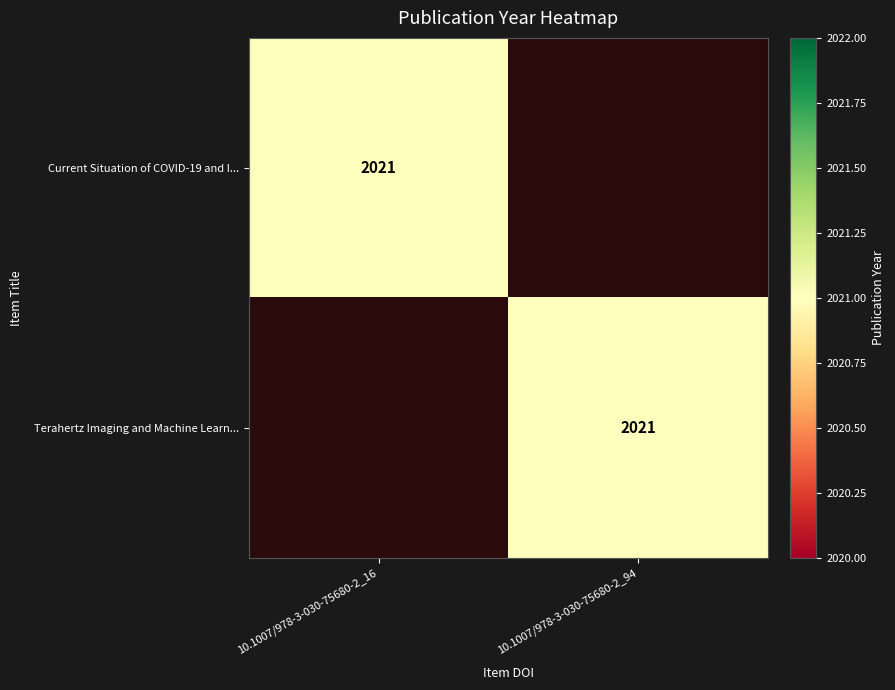

The value of Terahertz Imaging and Machine Learn... at 10.1007/978-3-030-75680-2_94 is 2021. True or false?

True